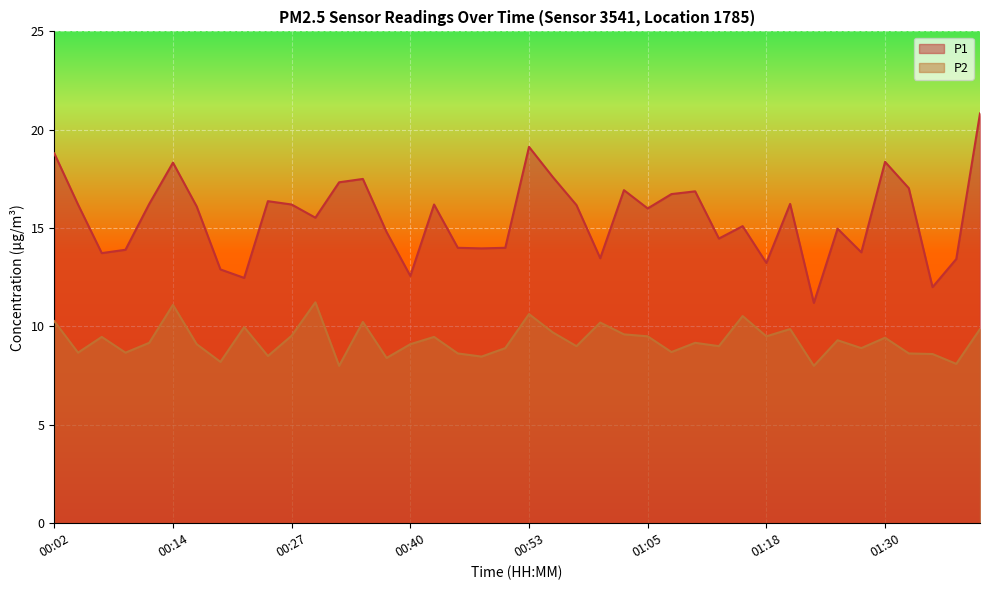

Between 00:50 and 01:41, which series saw the biggest shift?

P1